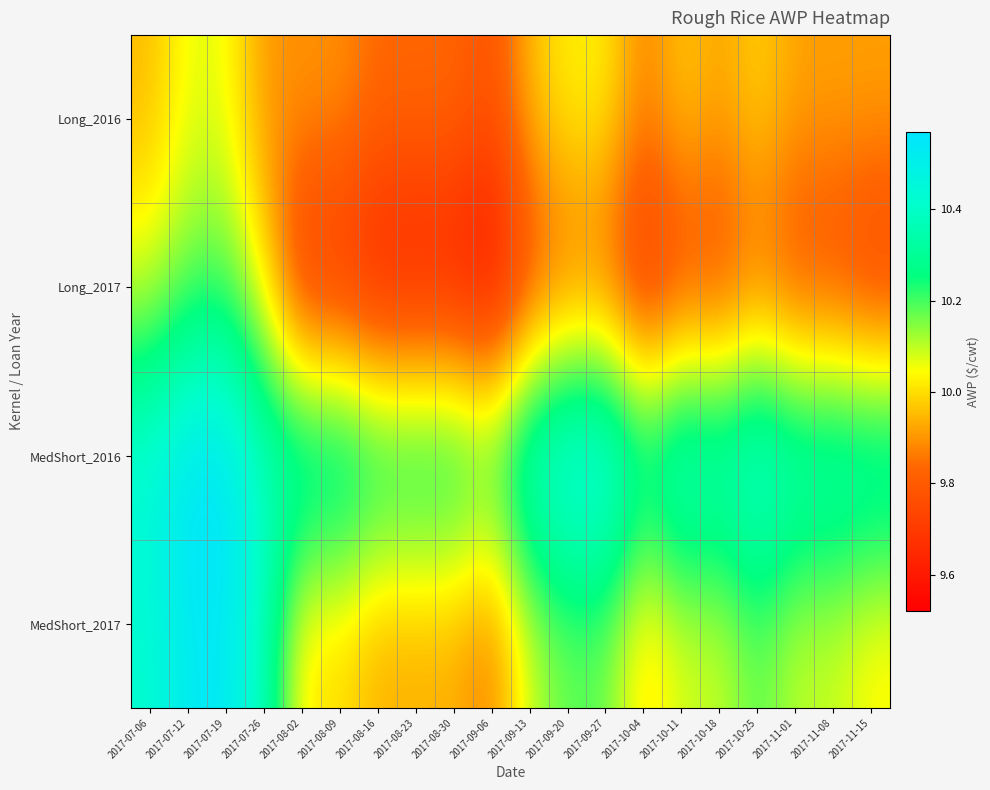

At how many categories does at least one series exceed 9?

20